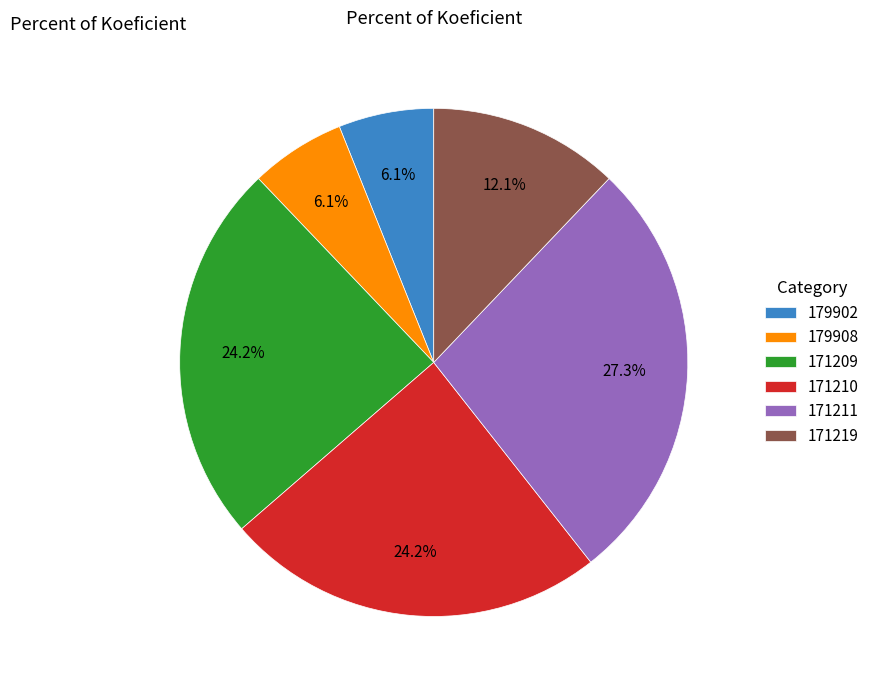

To the nearest percent, what portion does 171211 represent?

27%